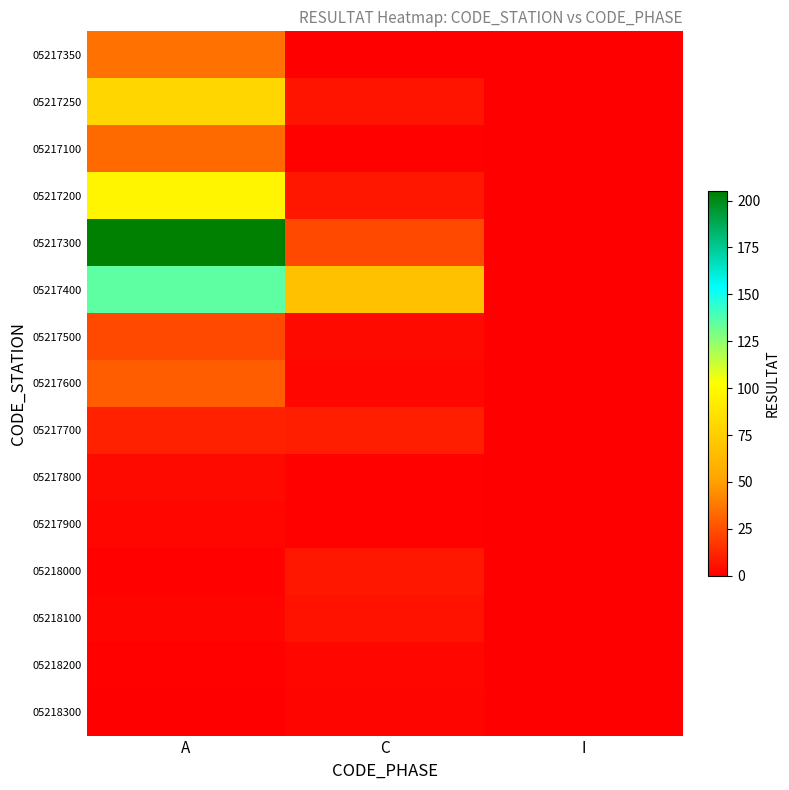

Between A and I, which series saw the biggest shift?

05217300